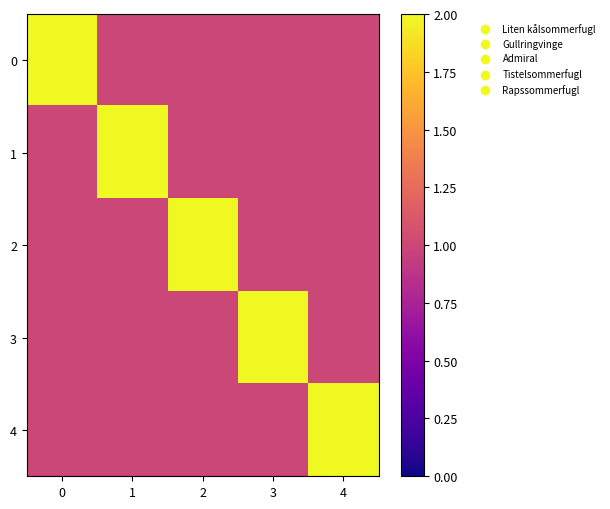

Between 1 and 3, which series saw the biggest shift?

1